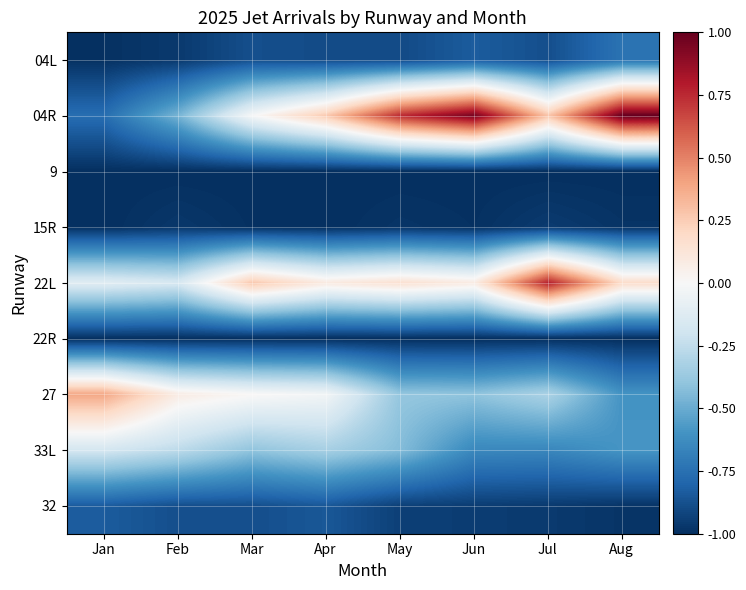

How many distinct data groups are displayed?

9